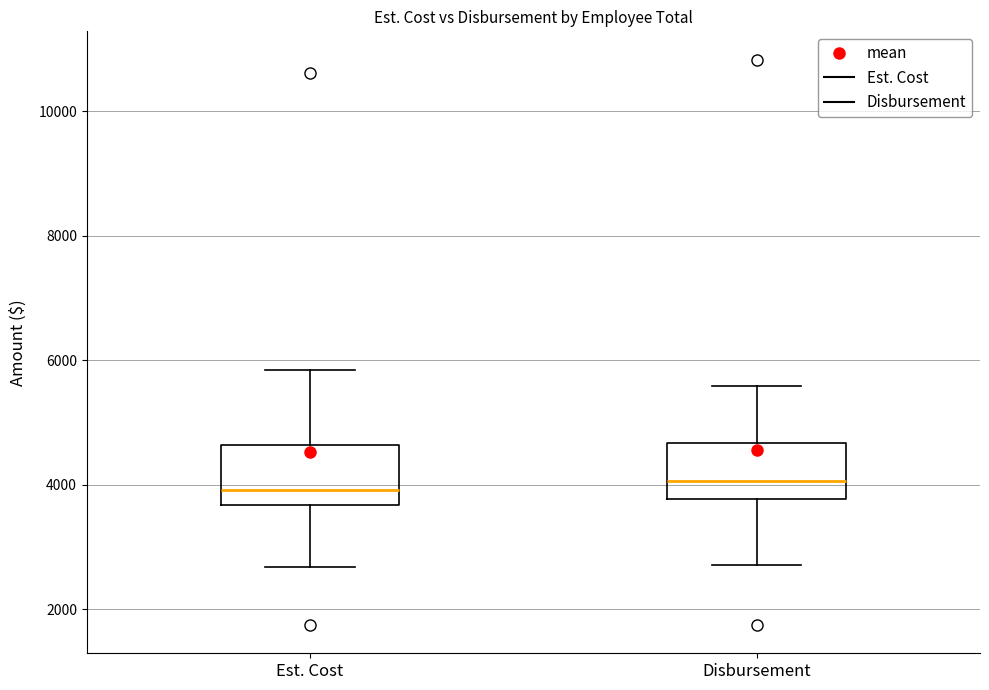

Where is the lower edge of the box for Est. Cost on the y-axis? The values are not printed on the chart, so give them approximately, as read against the axis.

3600